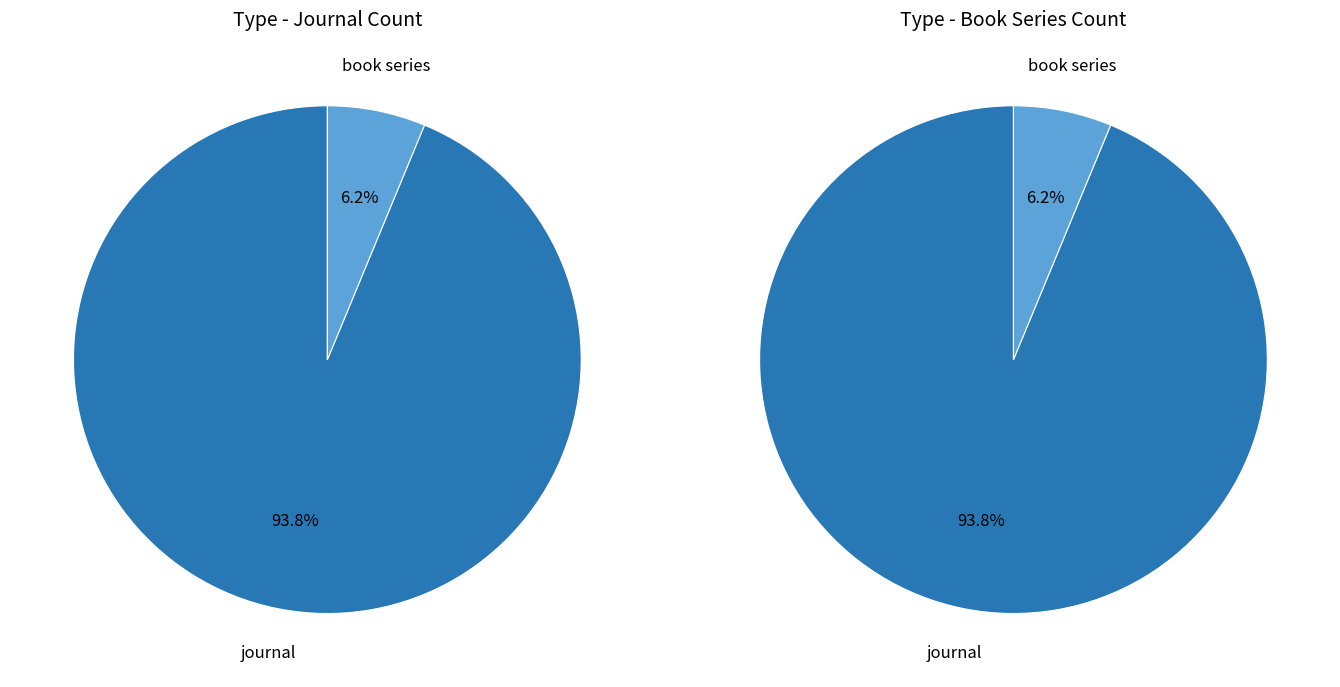

To the nearest percent, what portion does journal represent?

94%